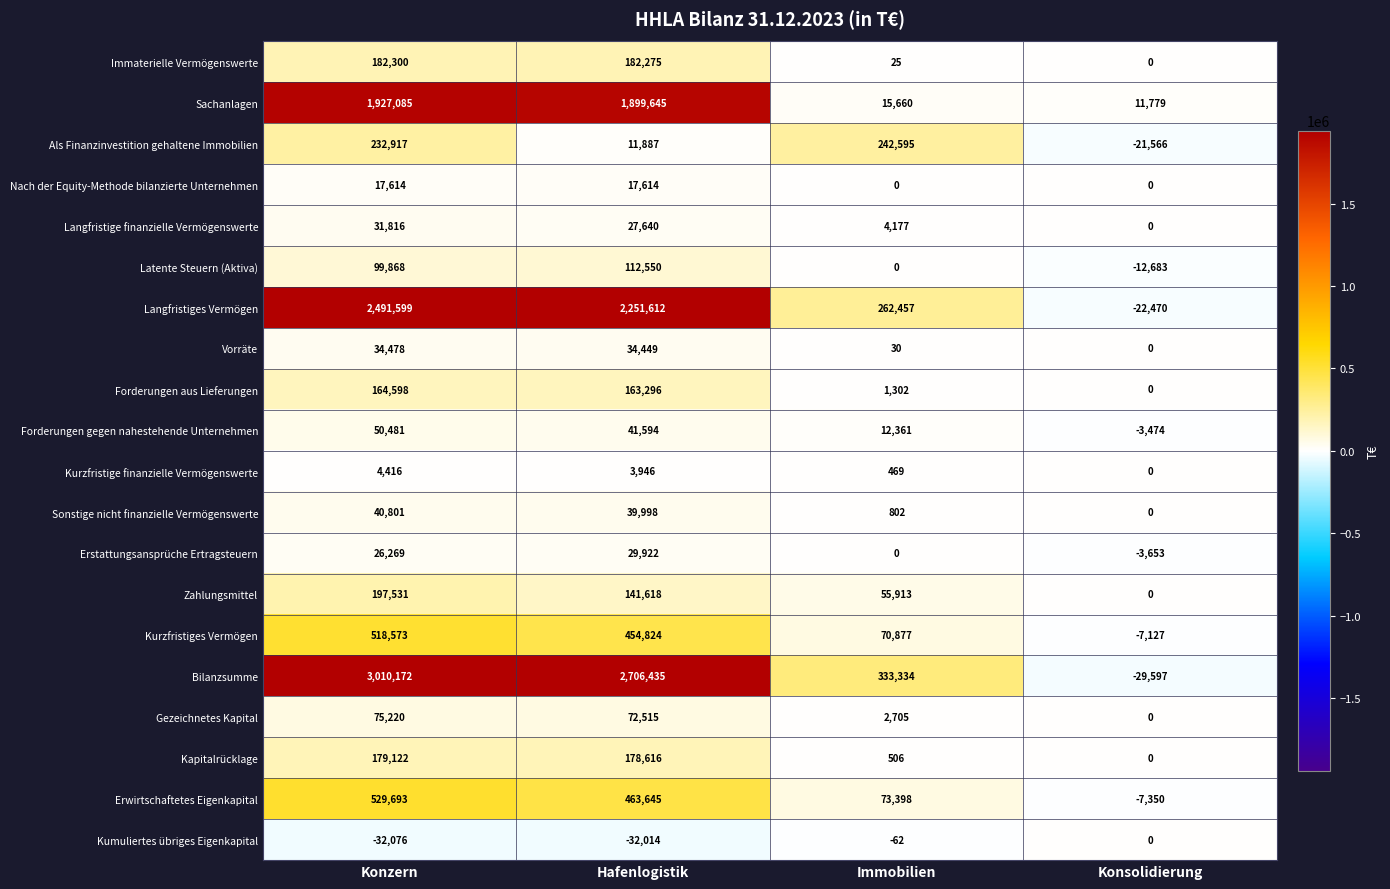

What is the difference between the Nach der Equity-Methode bilanzierte Unternehmen values at Konsolidierung and Konzern?

17614